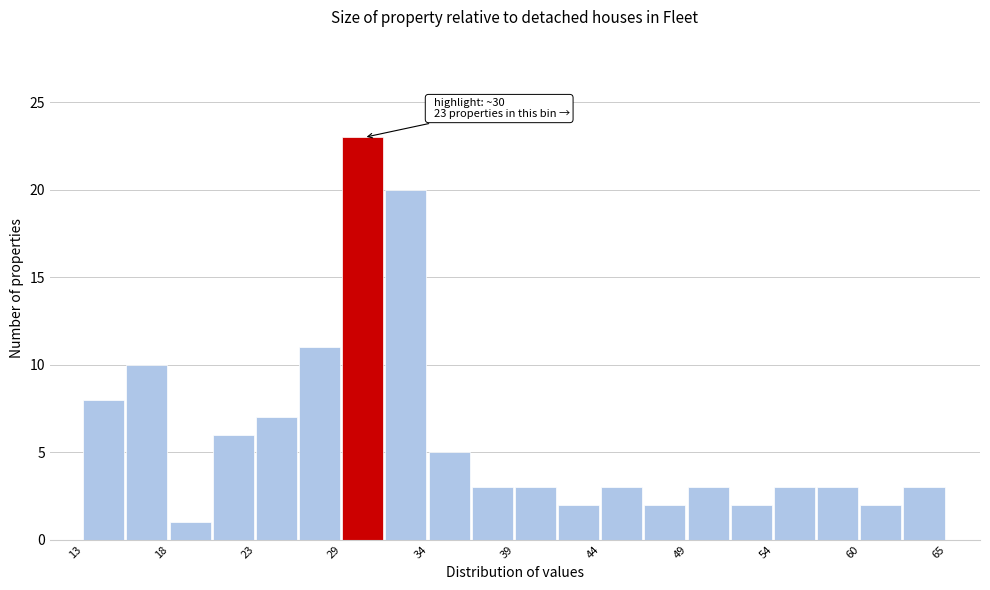

Read against the x-axis, roughly where is the centre of the tallest bar?

30